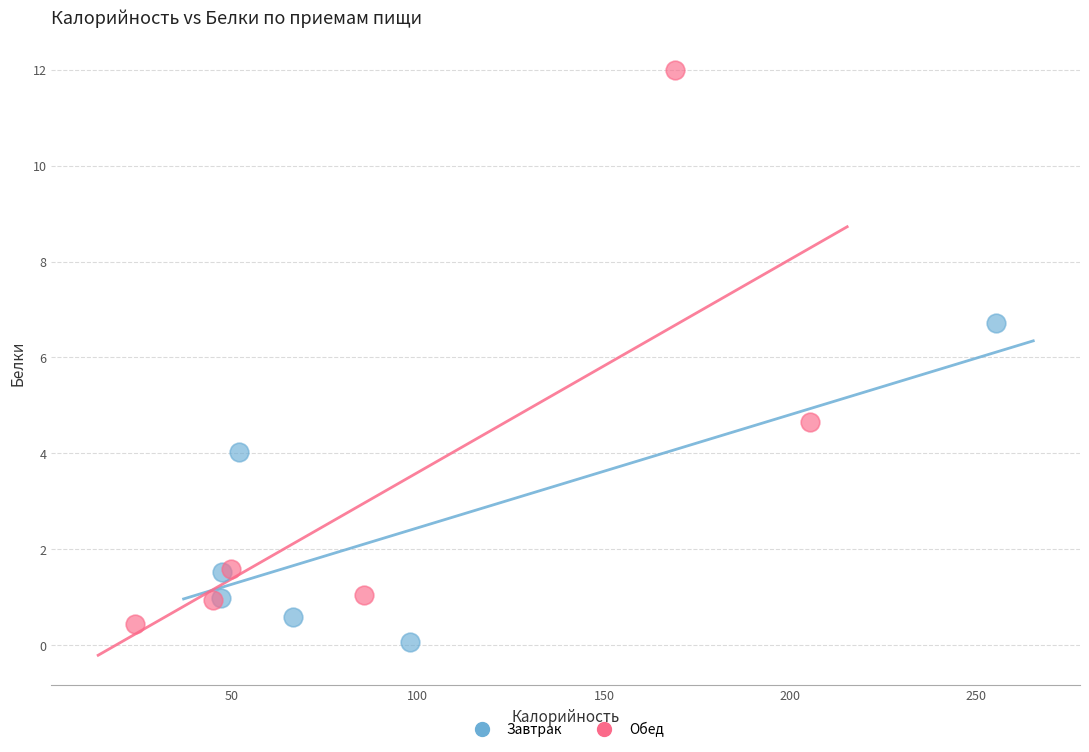

Which series reaches the minimum Y coordinate?

Завтрак